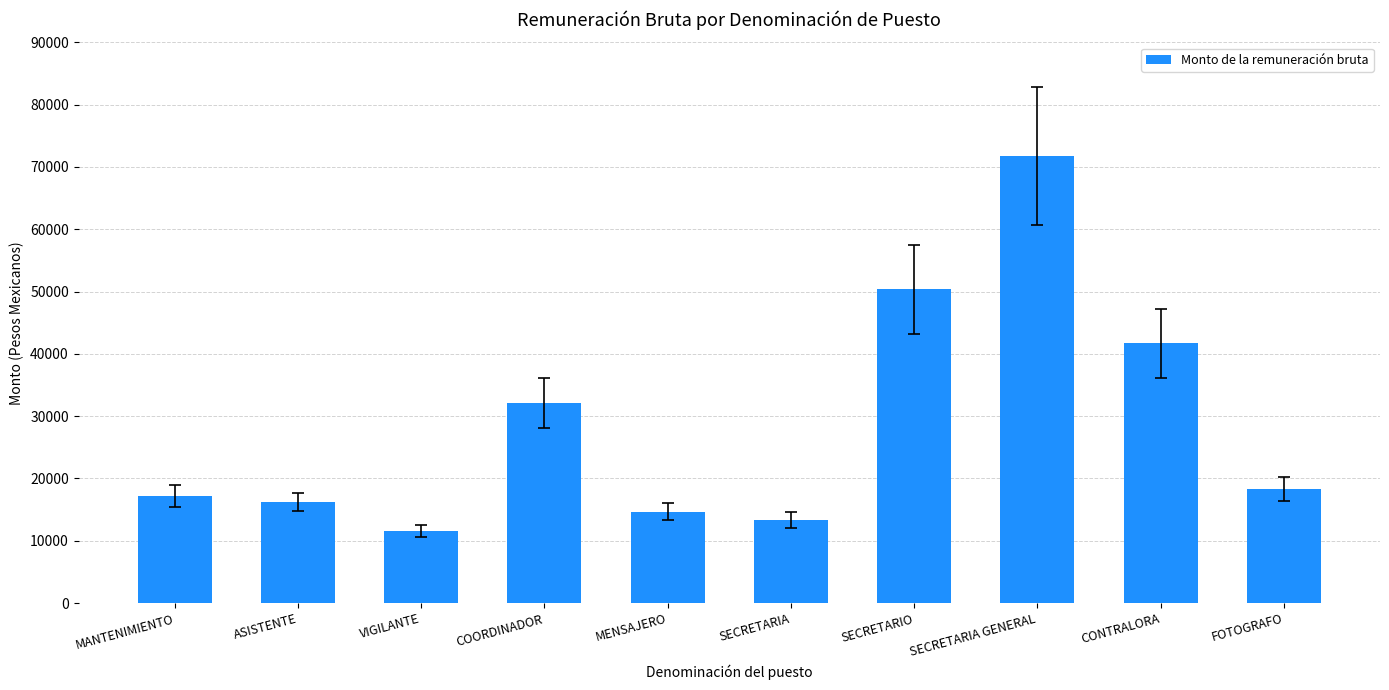

Reading right to left, transcribe all the data shown in this chart.

18334.8	41663.6	71742.0	50352.9	13337.6	14666.5	32050.6	11521.9	16206.3	17142.1